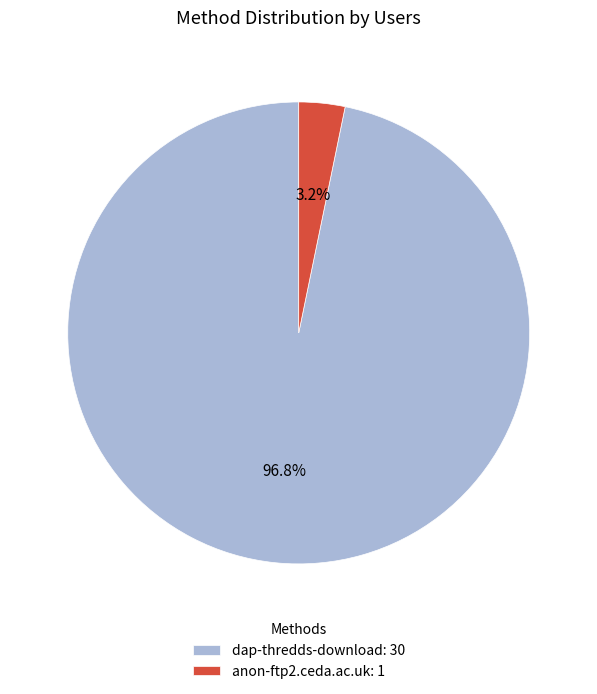

Count the number of slices in the pie.

2